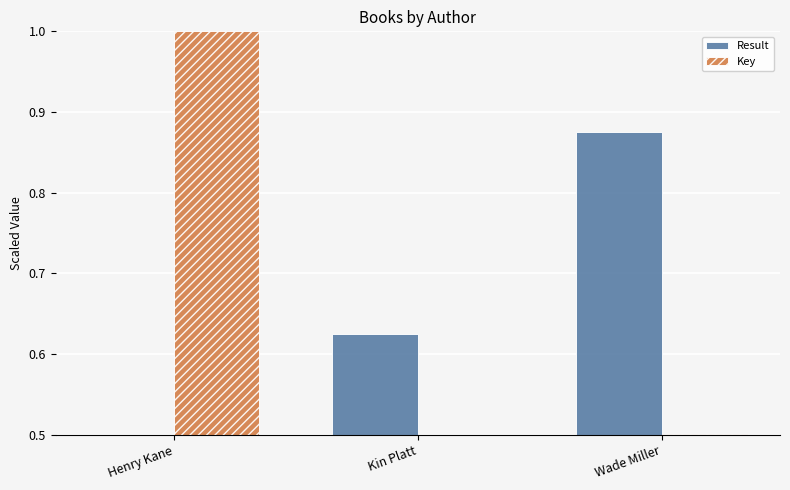

What is the difference between the highest and lowest values at Kin Platt?

0.1